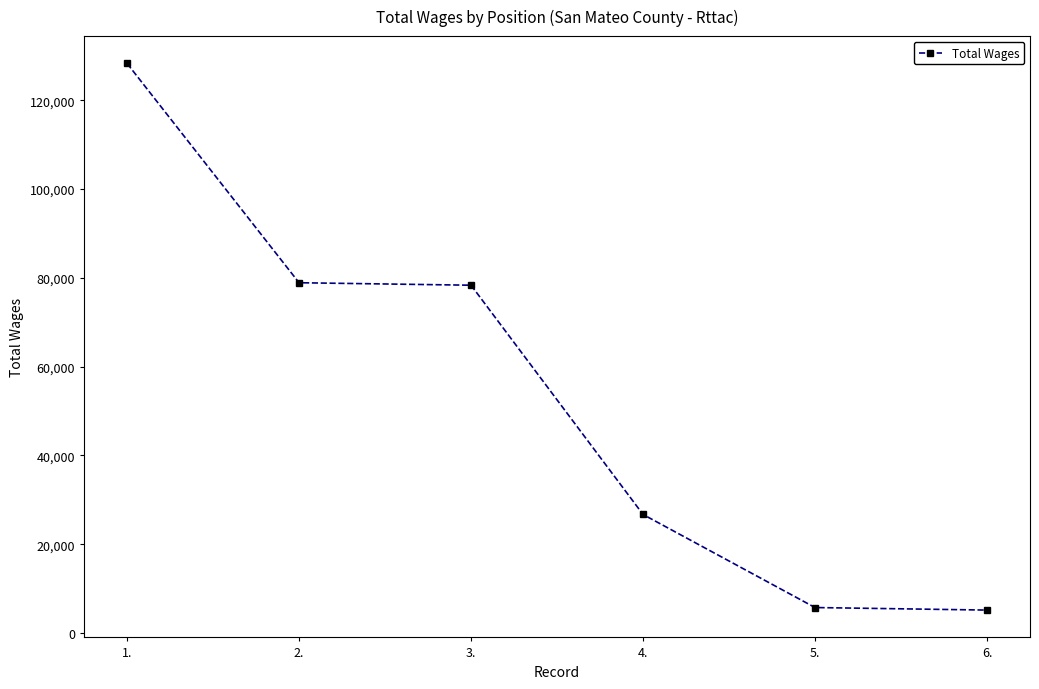

Between 1. and 3., which is larger?

1.